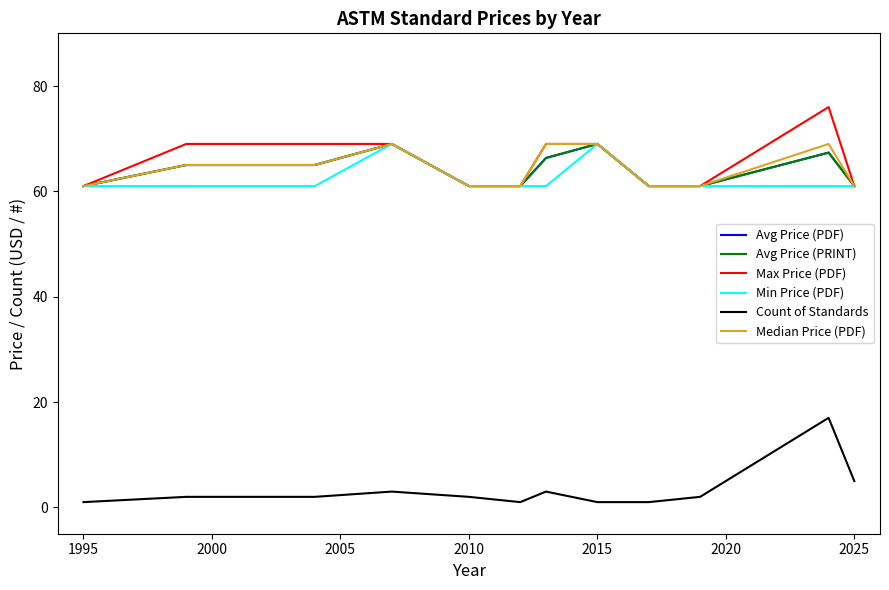

Does the chart have visible grid lines?

No